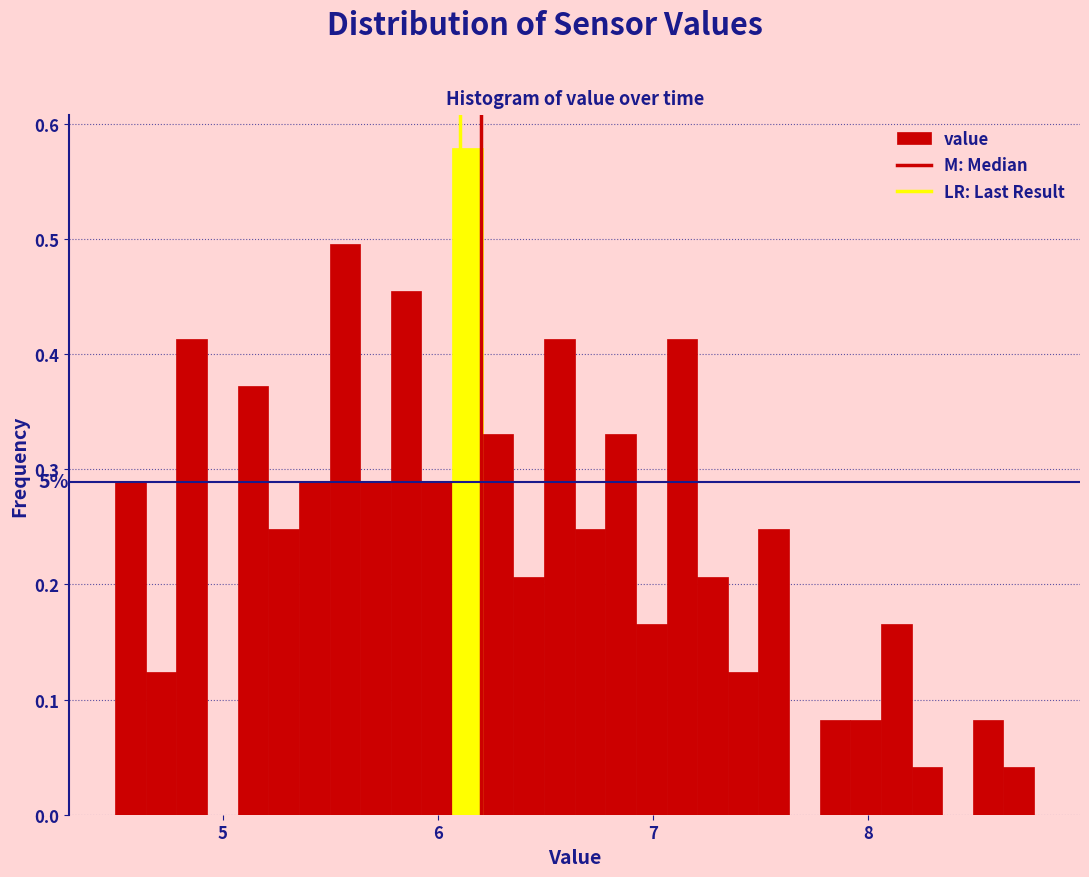

Around what value on the x-axis is the tallest bar? Give the approximate position of its centre, as read against the axis.

6.1